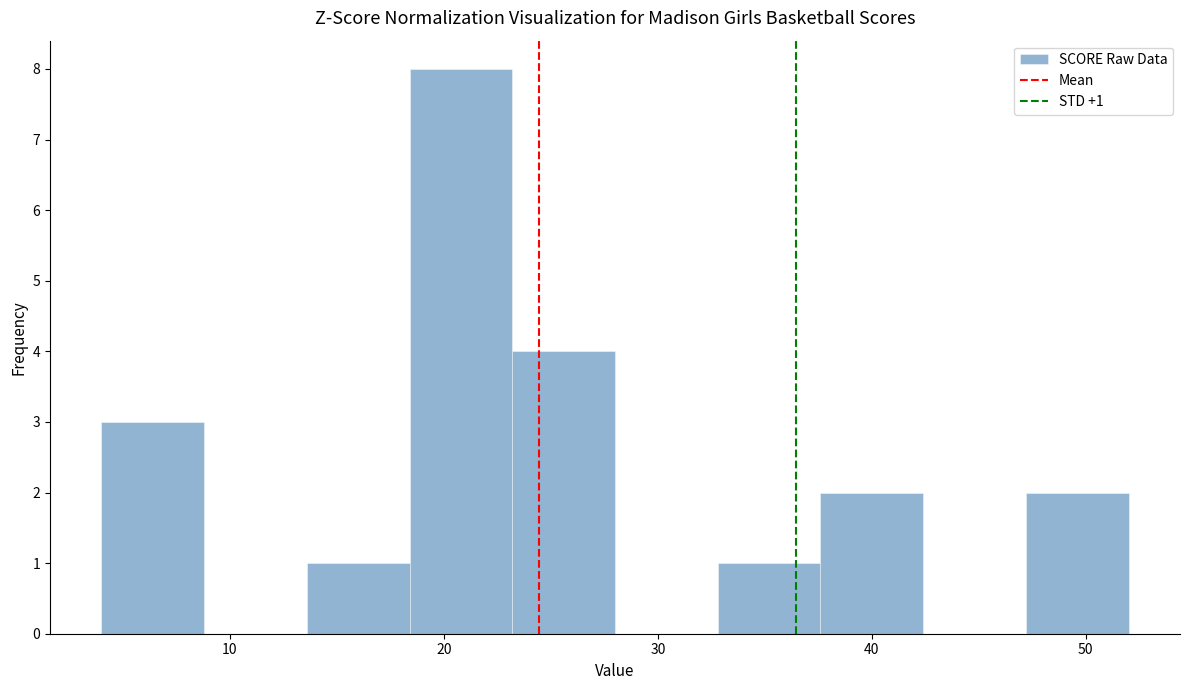

Which range on the x-axis has the tallest bar?

18.4 to 23.2